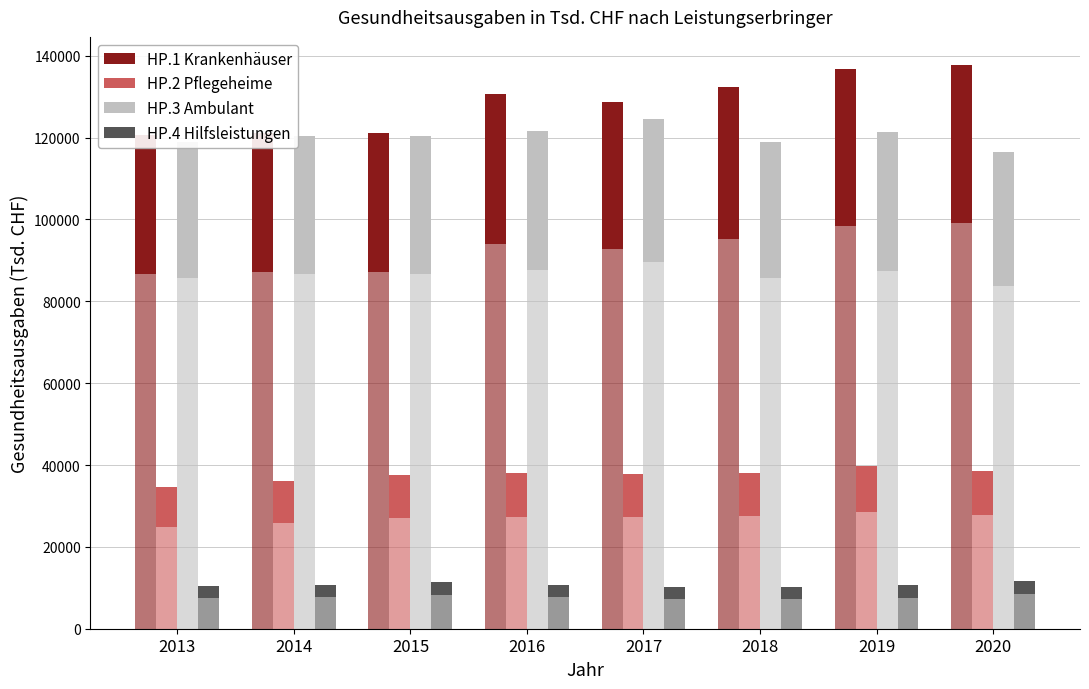

How many values in the HP.1 Krankenhäuser series exceed 36549?

4